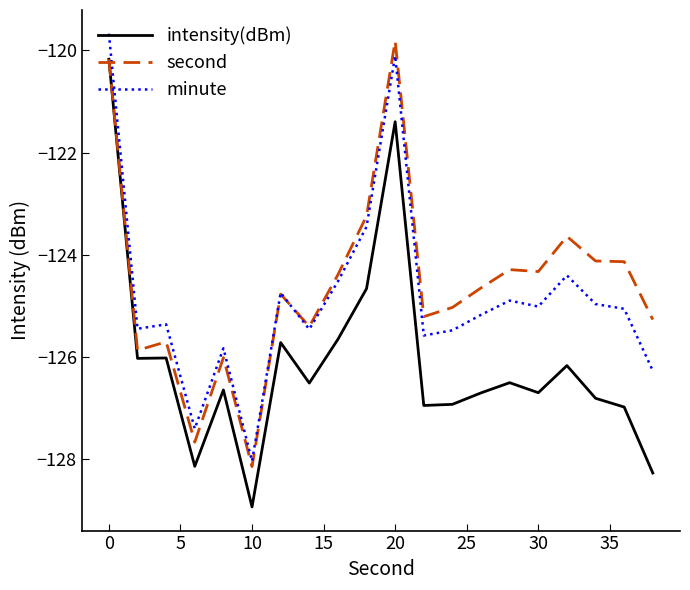

What is the highest value of the minute series?

-119.7